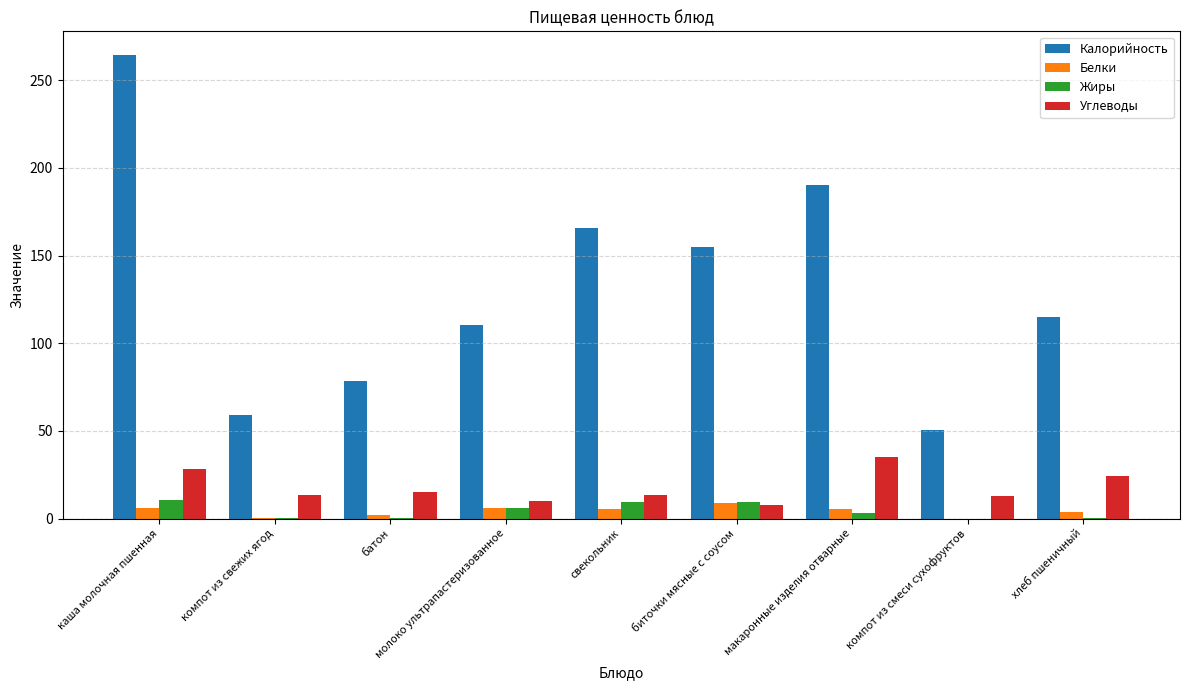

What is the sum of the Жиры values at свекольник and компот из свежих ягод?

9.8